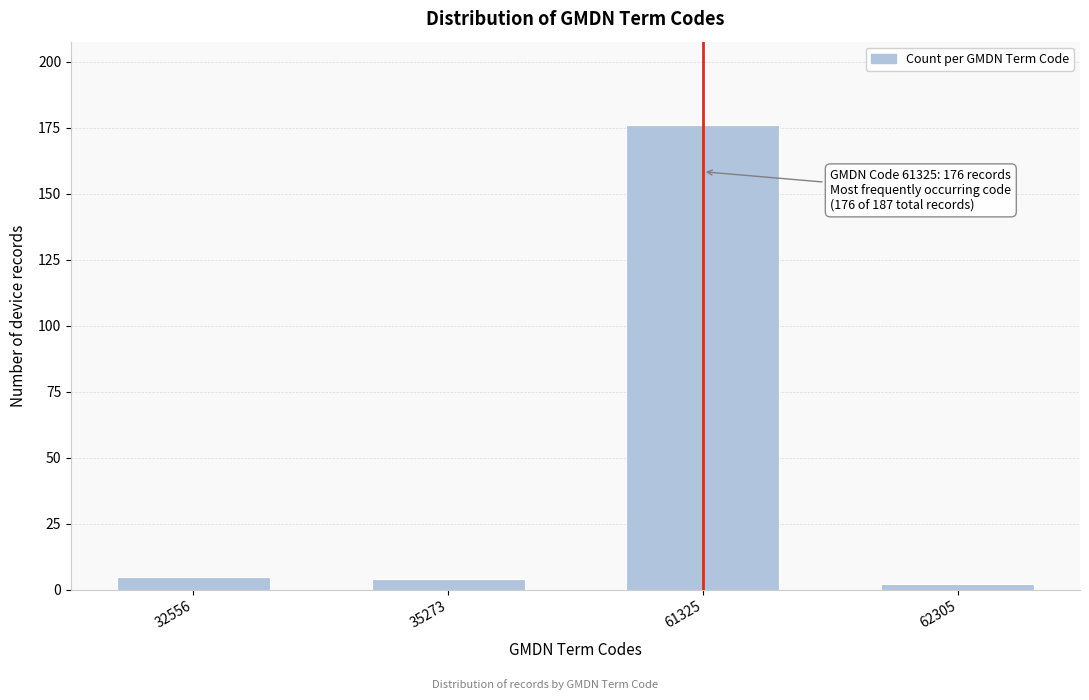

Reading left to right, list all the values displayed in this chart.

32556=5	35273=4	61325=176	62305=2